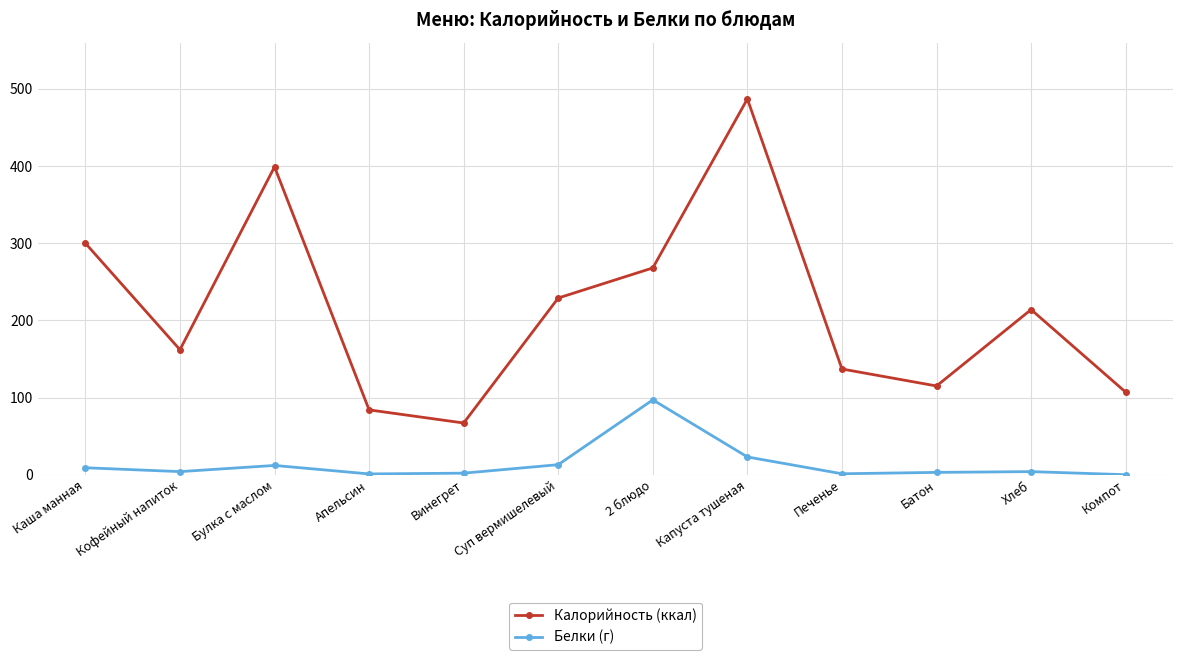

At which label is Калорийность (ккал) closest to 277?

2 блюдо